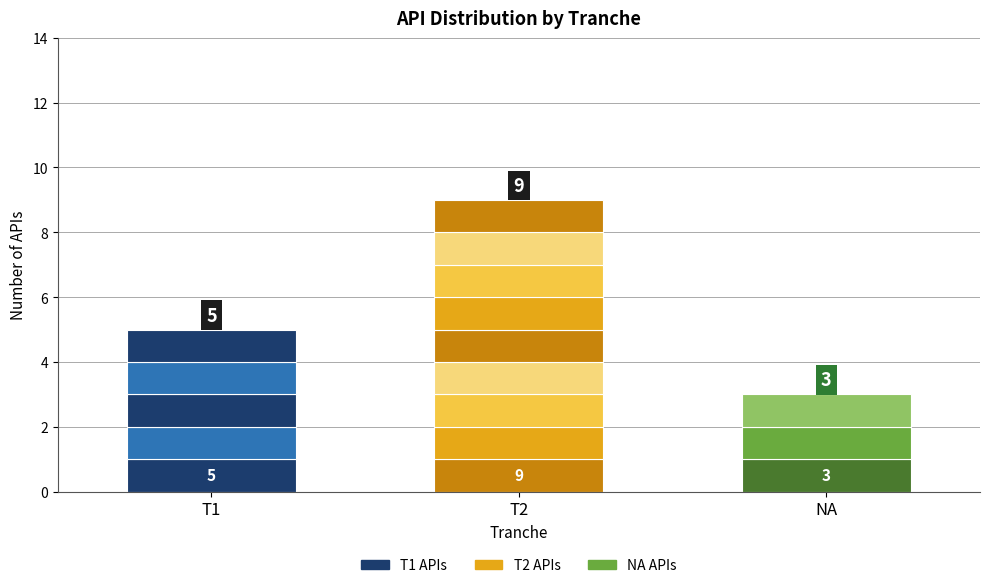

Approximately how many times larger is the value at T2 compared to T1?

1.8